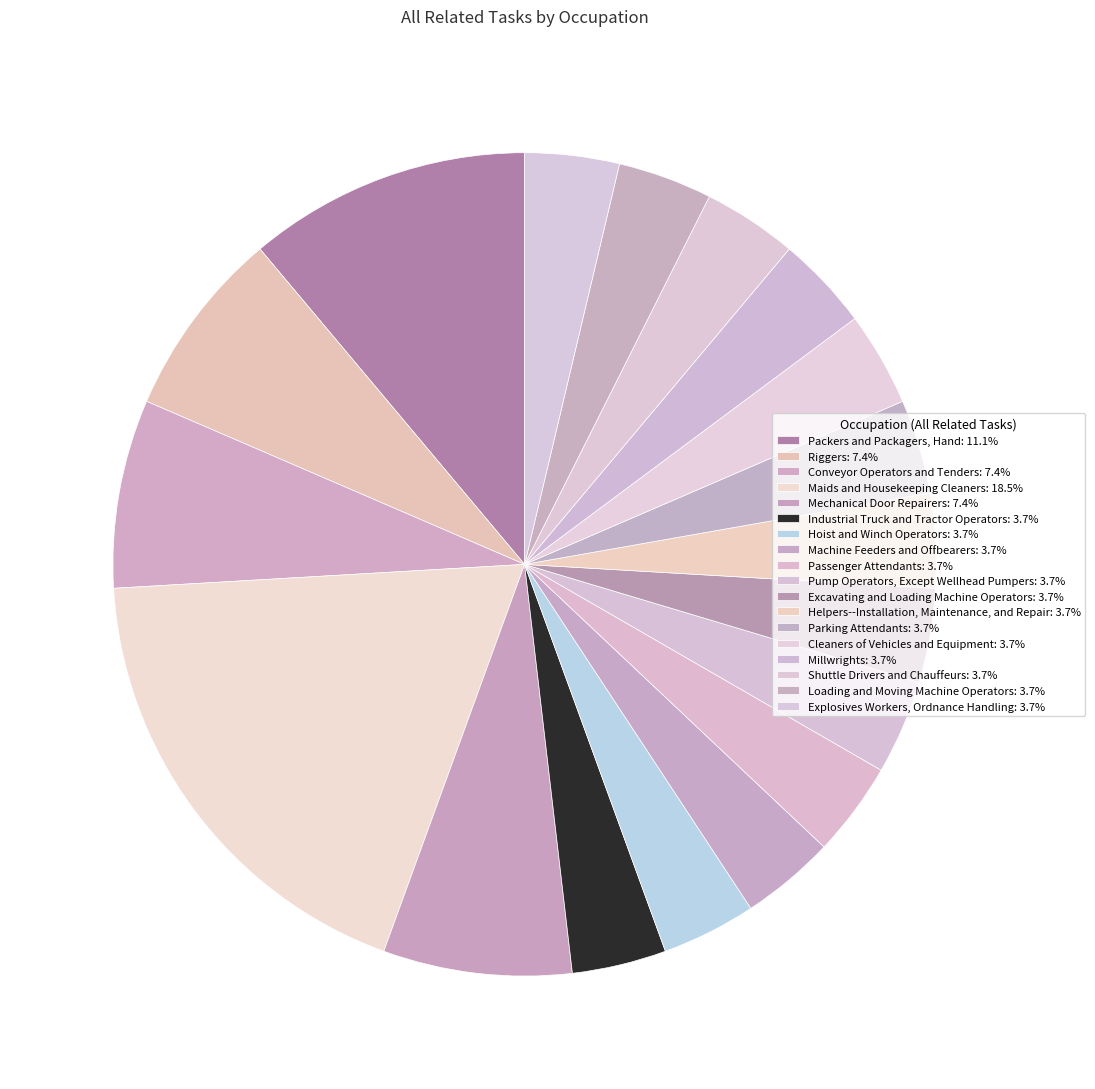

What percentage do Hoist and Winch Operators and Maids and Housekeeping Cleaners together represent?

22.2%